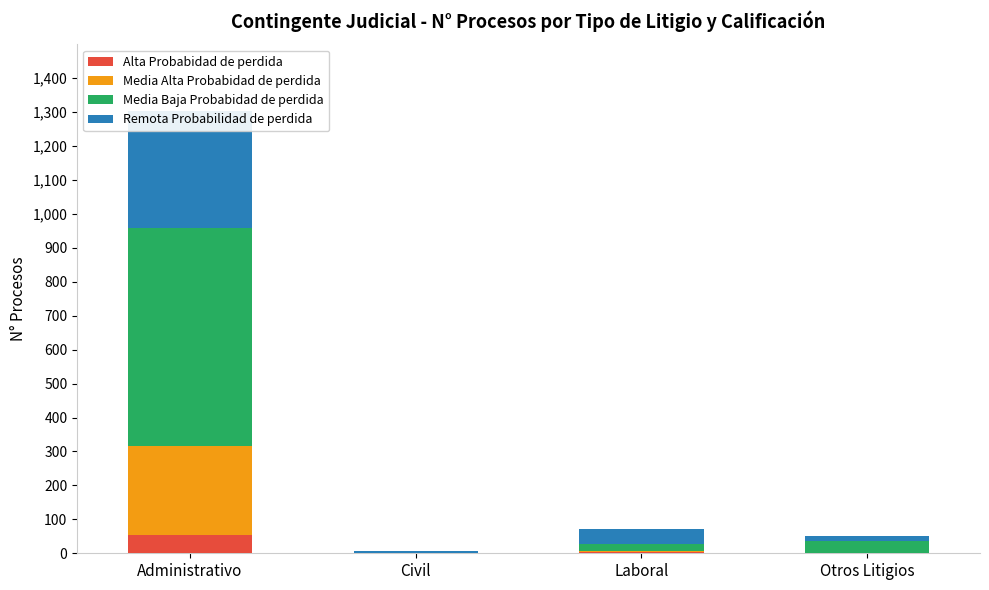

Which has a higher value, Laboral or Administrativo?

Administrativo